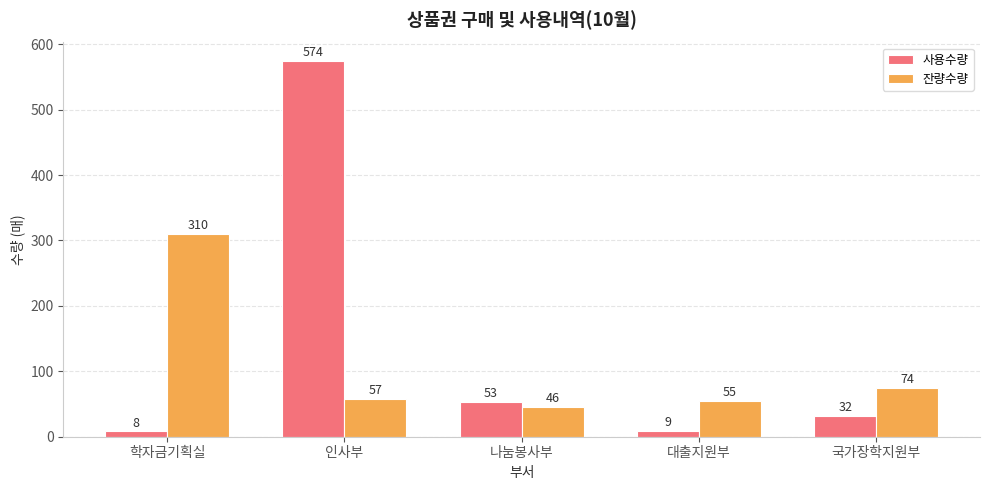

At 나눔봉사부, list the series in order from smallest to largest.

잔량수량, 사용수량